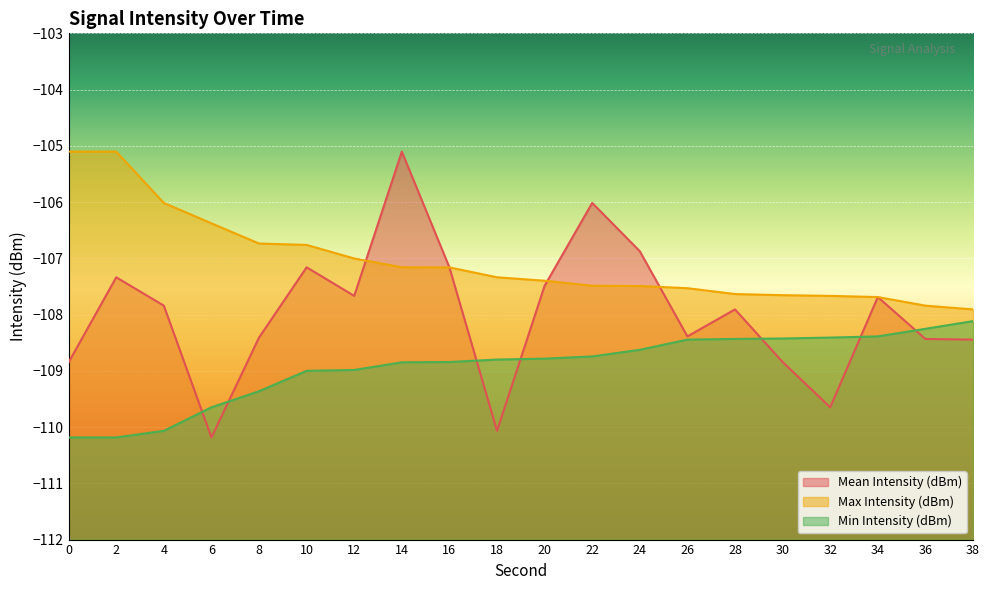

At which label does Mean Intensity (dBm) first exceed -107?

14